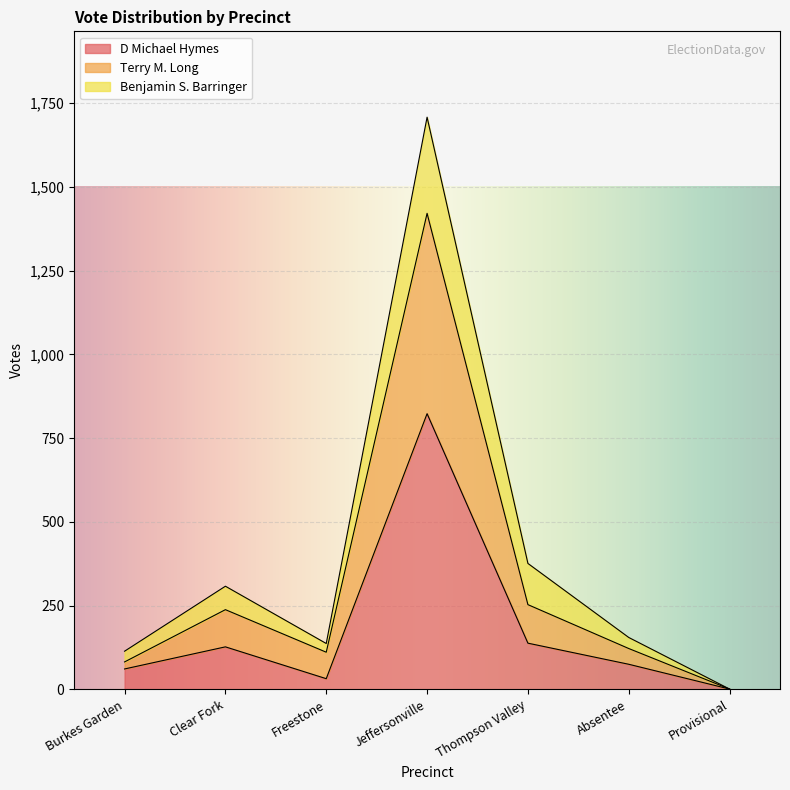

The value of D Michael Hymes at Clear Fork is 127. True or false?

True